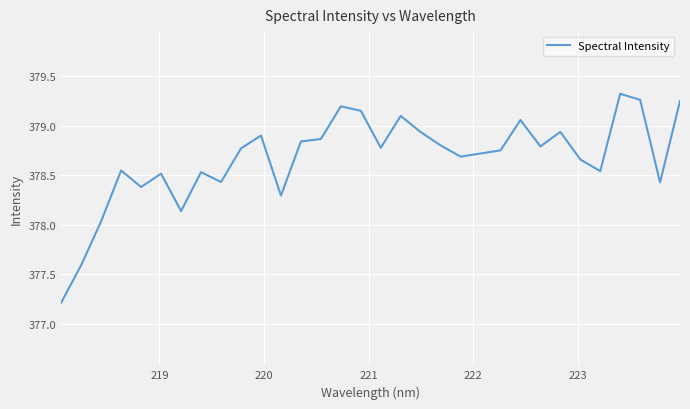

What is the difference between the maximum and minimum values?

2.1